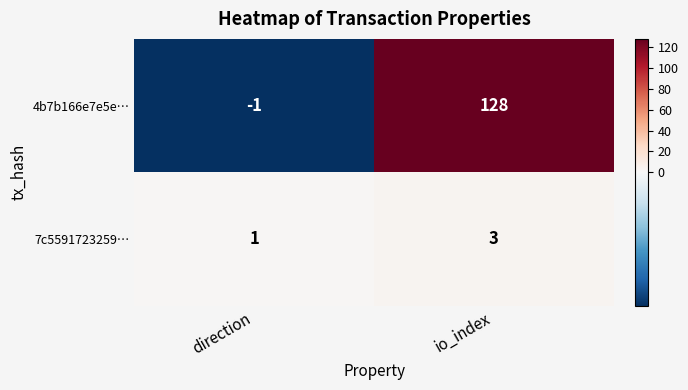

At which label is 7c5591723259… closest to 2?

direction